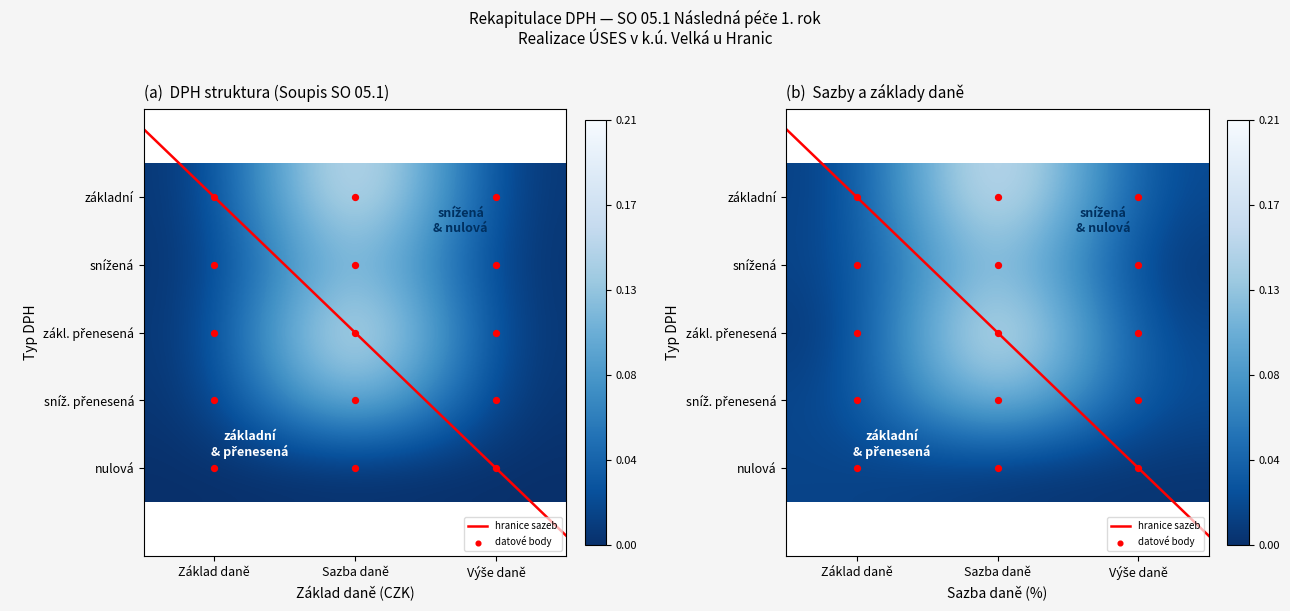

The zákl. přenesená series shows -0.1 at Výše daně. True or false?

False